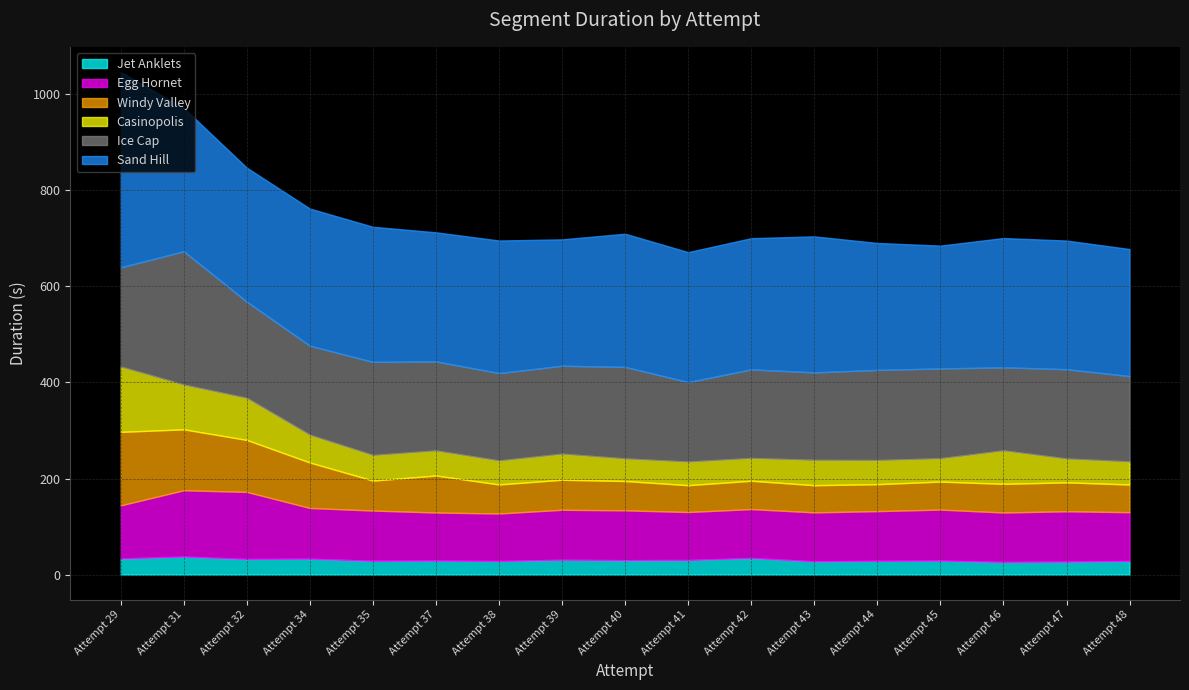

What is the highest value of the Jet Anklets series?

37.6